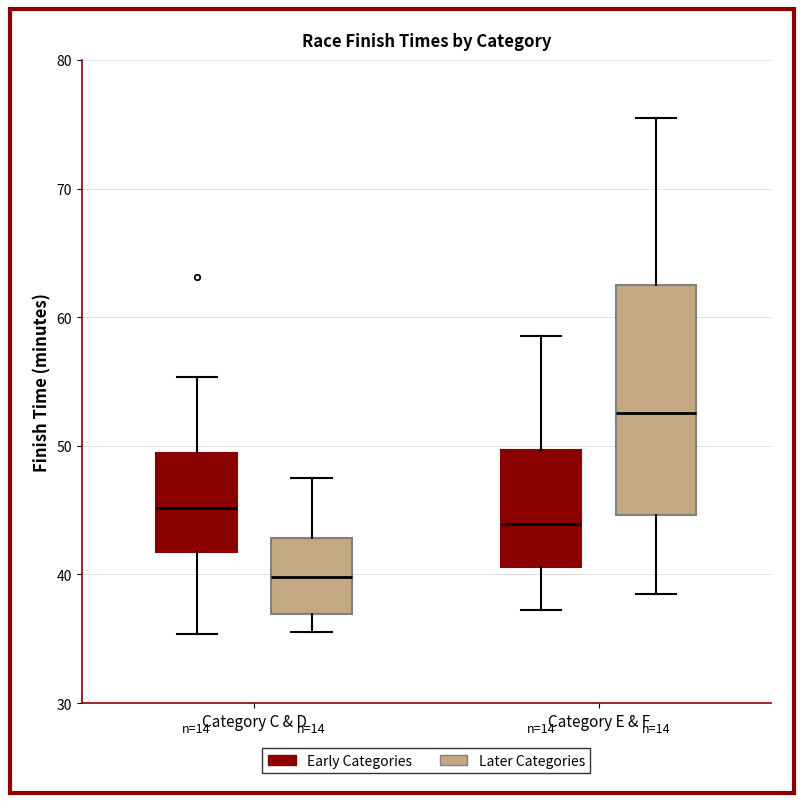

Reading left to right, read every box against the y-axis: the position of its median line, the range the box covers, and the ends of its whiskers. The values are not printed on the chart, so give them approximately, as read against the axis.

Category C & D (Early Categories): median 45, box 42 to 49, whiskers 35 to 55
Category C & D (Later Categories): median 40, box 37 to 43, whiskers 36 to 48
Category E & F (Early Categories): median 44, box 41 to 50, whiskers 37 to 59
Category E & F (Later Categories): median 53, box 45 to 63, whiskers 39 to 76